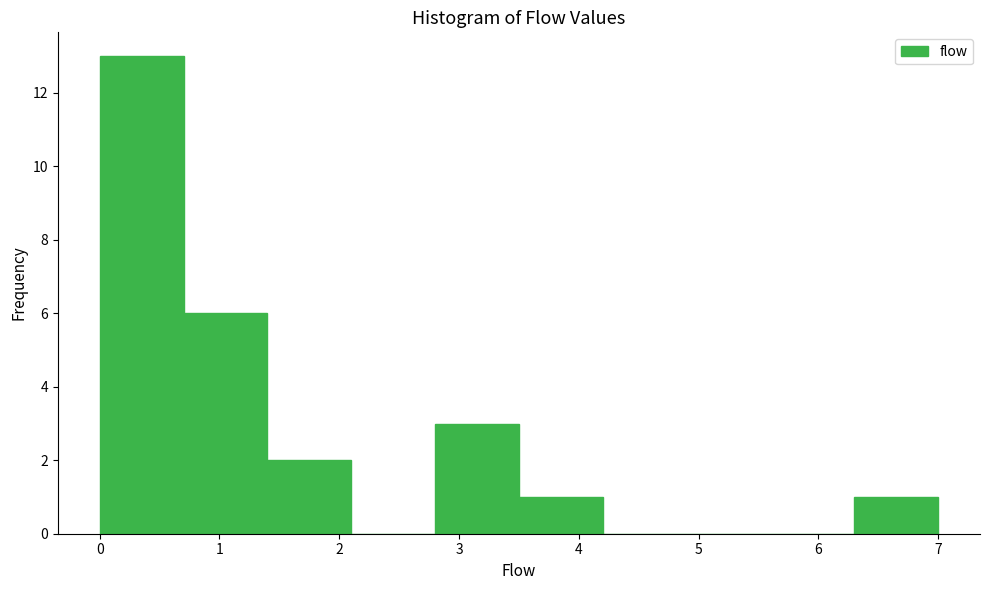

Reading left to right, list every bar in this chart as the range it spans on the x-axis followed by its height. The values are not printed on the chart, so give them approximately, as read against the axis.

0.0 to 0.7: 13
0.7 to 1.4: 6
1.4 to 2.1: 2
2.1 to 2.8: 0
2.8 to 3.5: 3
3.5 to 4.2: 1
4.2 to 4.9: 0
4.9 to 5.6: 0
5.6 to 6.3: 0
6.3 to 7.0: 1